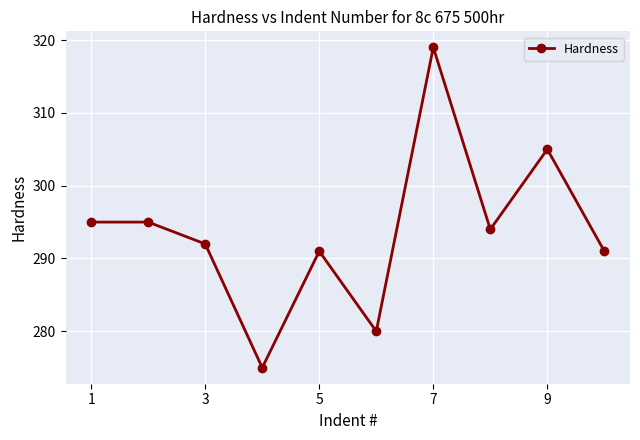

True or false: there are more than 2 points higher than both neighbors.

True